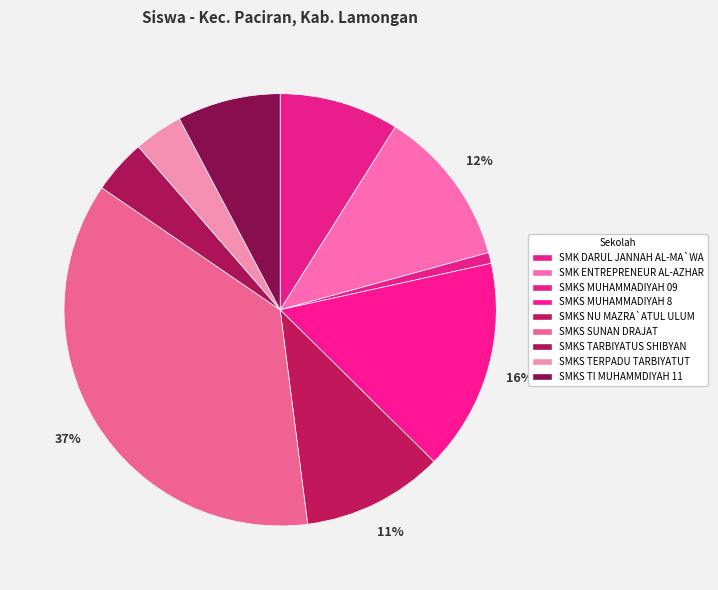

How many segments does this pie chart have?

9